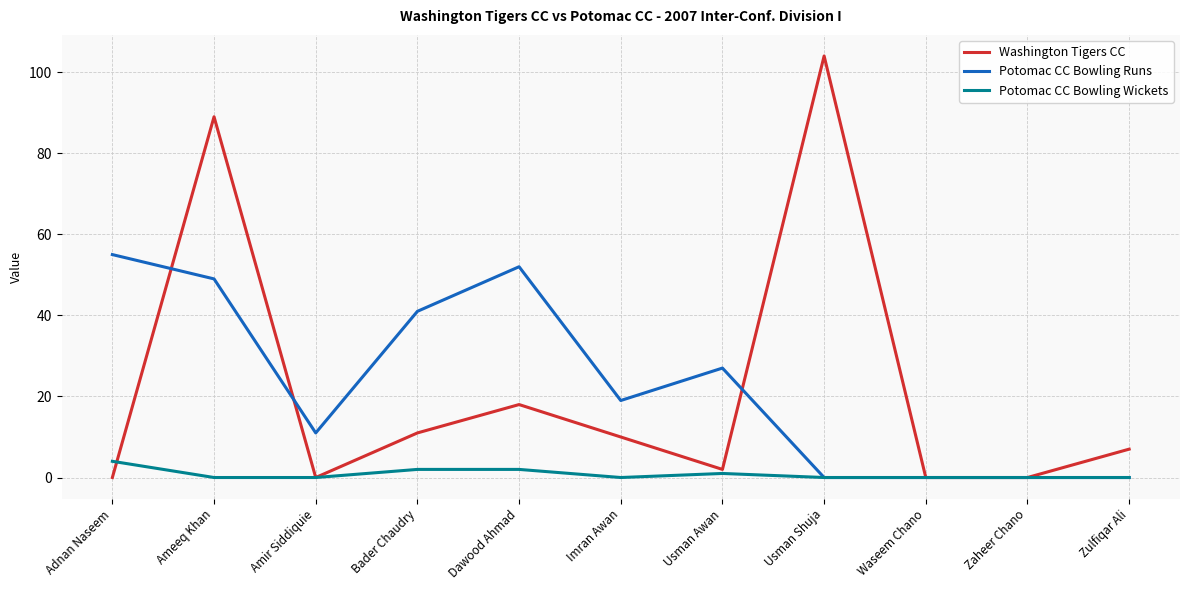

Which series has the largest range (max minus min)?

Washington Tigers CC